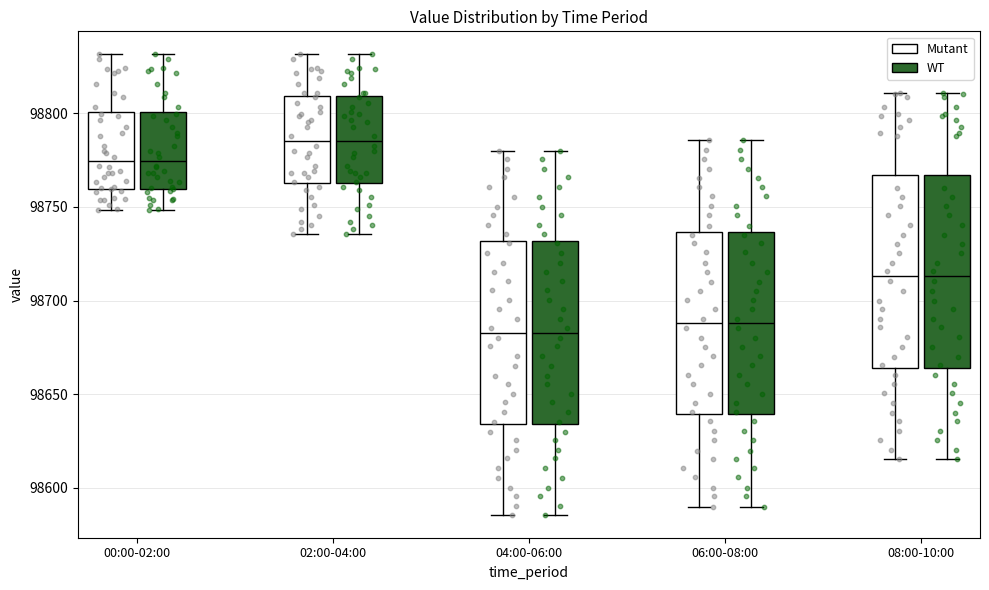

Reading left to right, read every box against the y-axis: the position of its median line, the range the box covers, and the ends of its whiskers. The values are not printed on the chart, so give them approximately, as read against the axis.

00:00-02:00 (Mutant): median 98775, box 98760 to 98800, whiskers 98750 to 98830
00:00-02:00 (WT): median 98775, box 98760 to 98800, whiskers 98750 to 98830
02:00-04:00 (Mutant): median 98785, box 98765 to 98810, whiskers 98735 to 98830
02:00-04:00 (WT): median 98785, box 98765 to 98810, whiskers 98735 to 98830
04:00-06:00 (Mutant): median 98685, box 98635 to 98730, whiskers 98585 to 98780
04:00-06:00 (WT): median 98685, box 98635 to 98730, whiskers 98585 to 98780
06:00-08:00 (Mutant): median 98690, box 98640 to 98735, whiskers 98590 to 98785
06:00-08:00 (WT): median 98690, box 98640 to 98735, whiskers 98590 to 98785
08:00-10:00 (Mutant): median 98715, box 98665 to 98765, whiskers 98615 to 98810
08:00-10:00 (WT): median 98715, box 98665 to 98765, whiskers 98615 to 98810